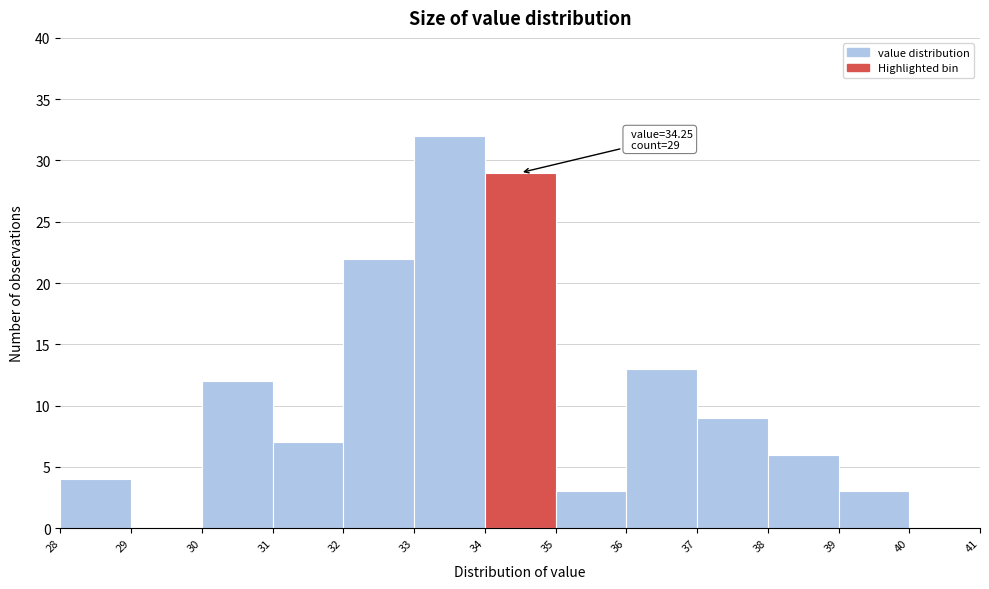

Which range on the x-axis has the tallest bar?

33 to 34